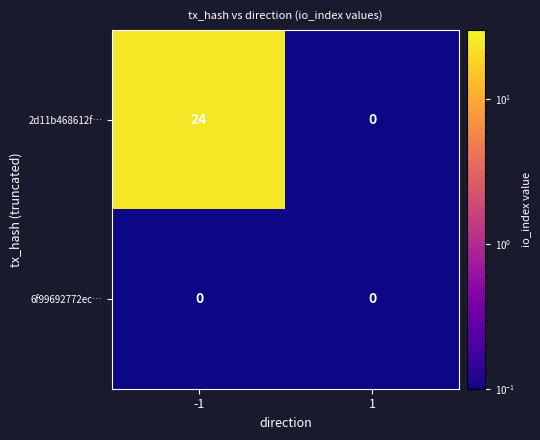

Which series has the largest total across all categories?

2d11b468612f…